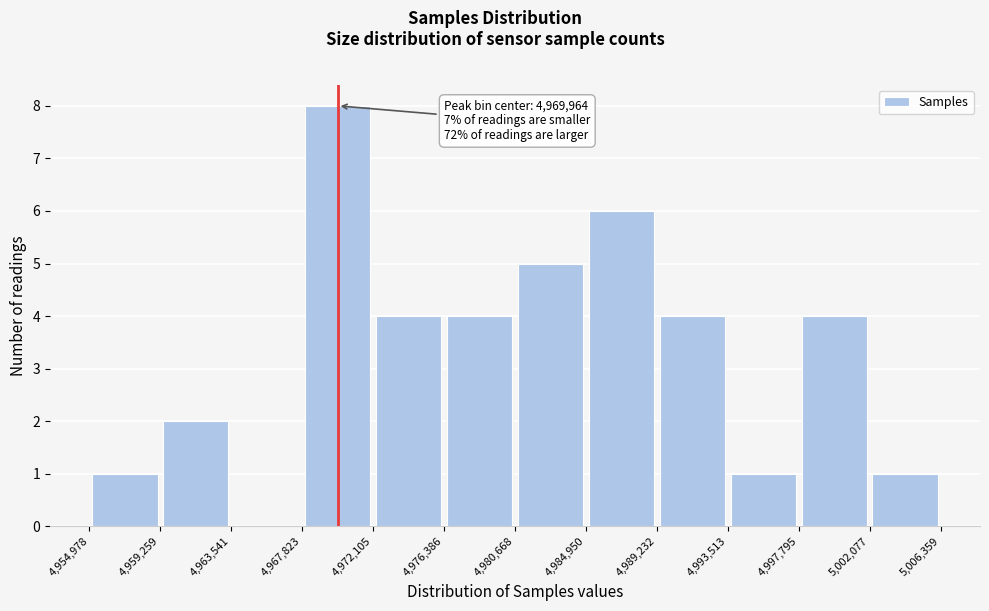

Over which range of the x-axis is the bar tallest?

4,967,823 to 4,972,105